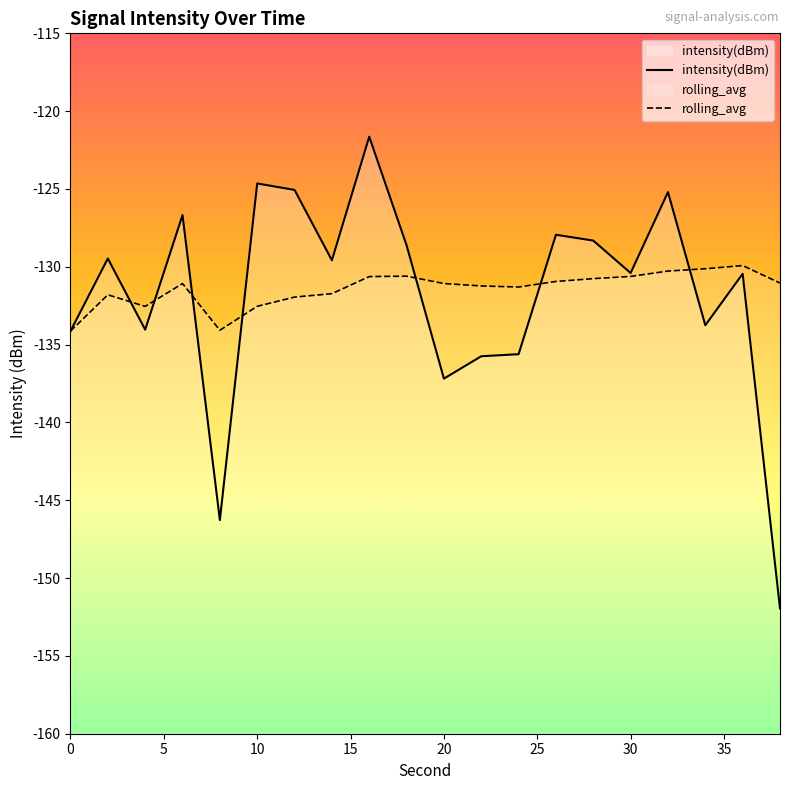

List the series in order of their peak value, highest first.

intensity(dBm), rolling_avg